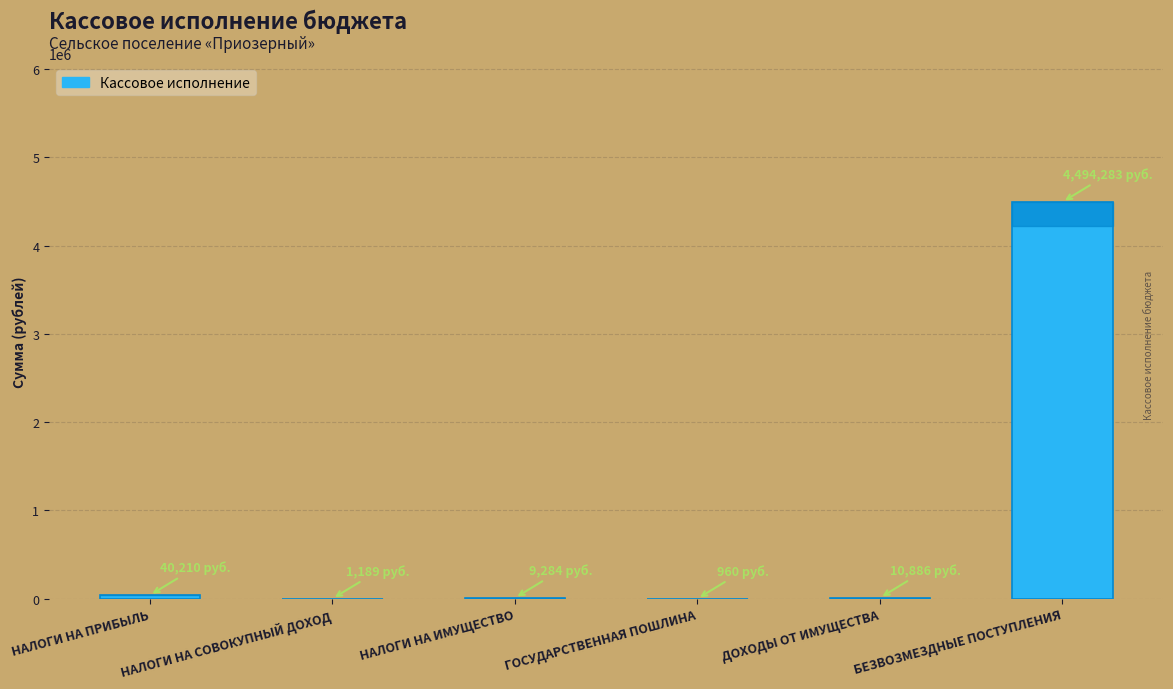

What is the greatest value displayed?

4494282.8